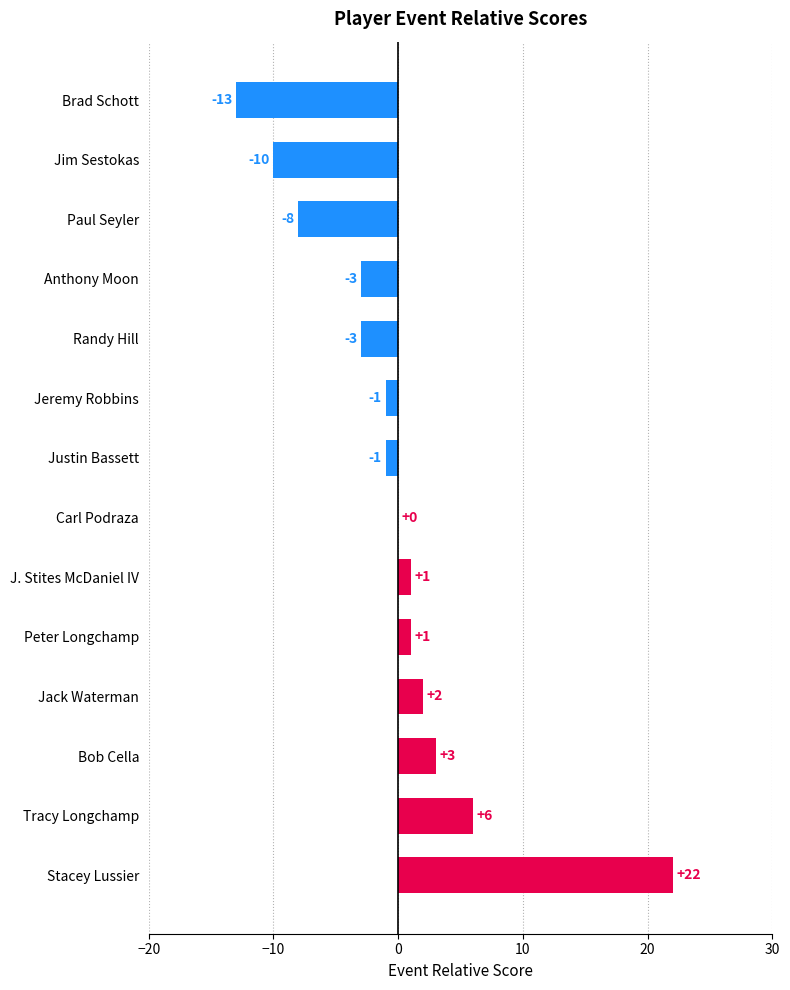

At which label is the value closest to 4?

Bob Cella